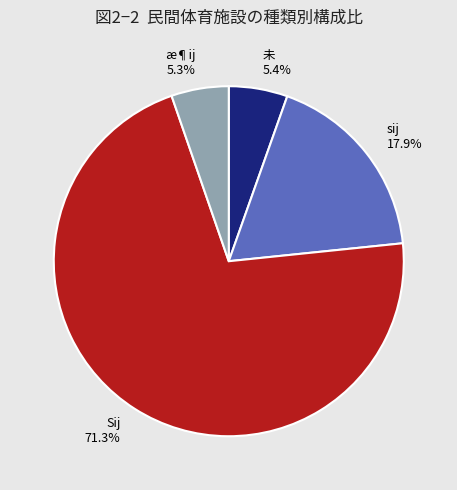

How much of the chart is everything except sij?

82.1%